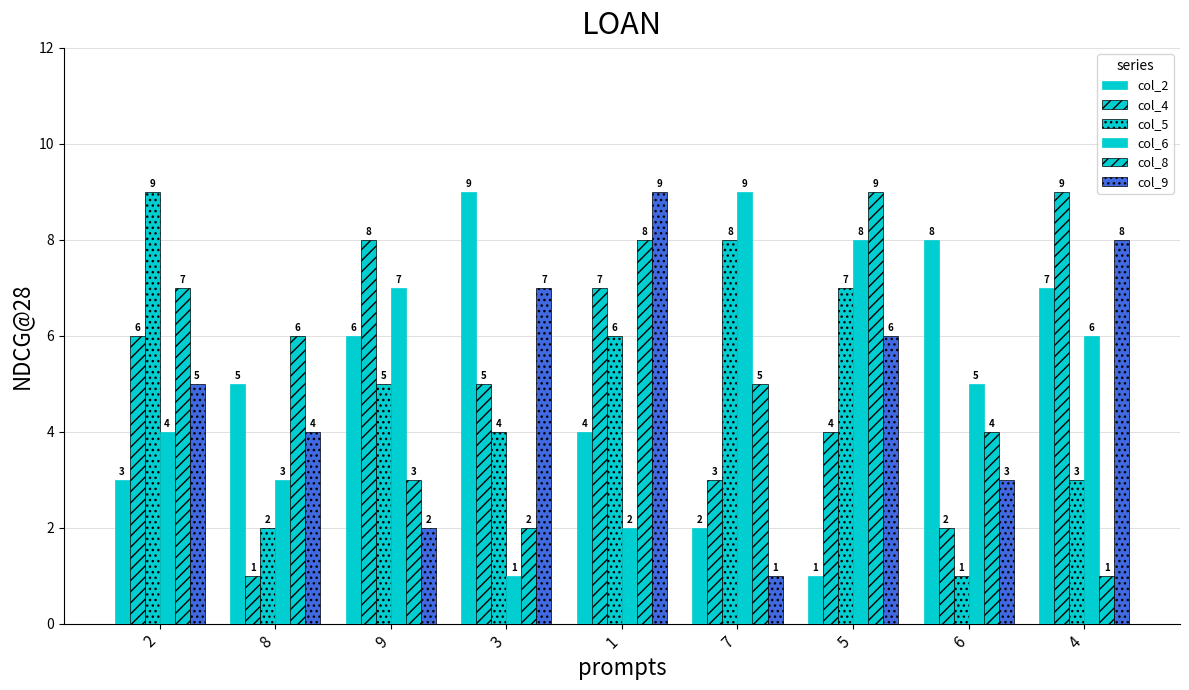

The value of col_9 at 9 is 1. True or false?

False